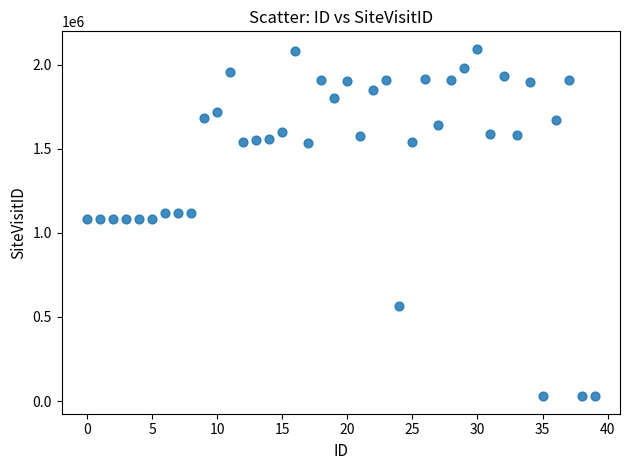

What is the range of Y values (max minus min)?

2065818